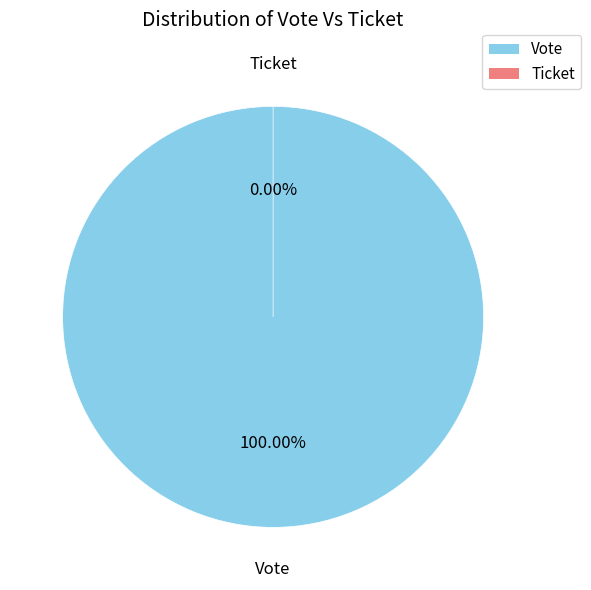

How many segments does this pie chart have?

2